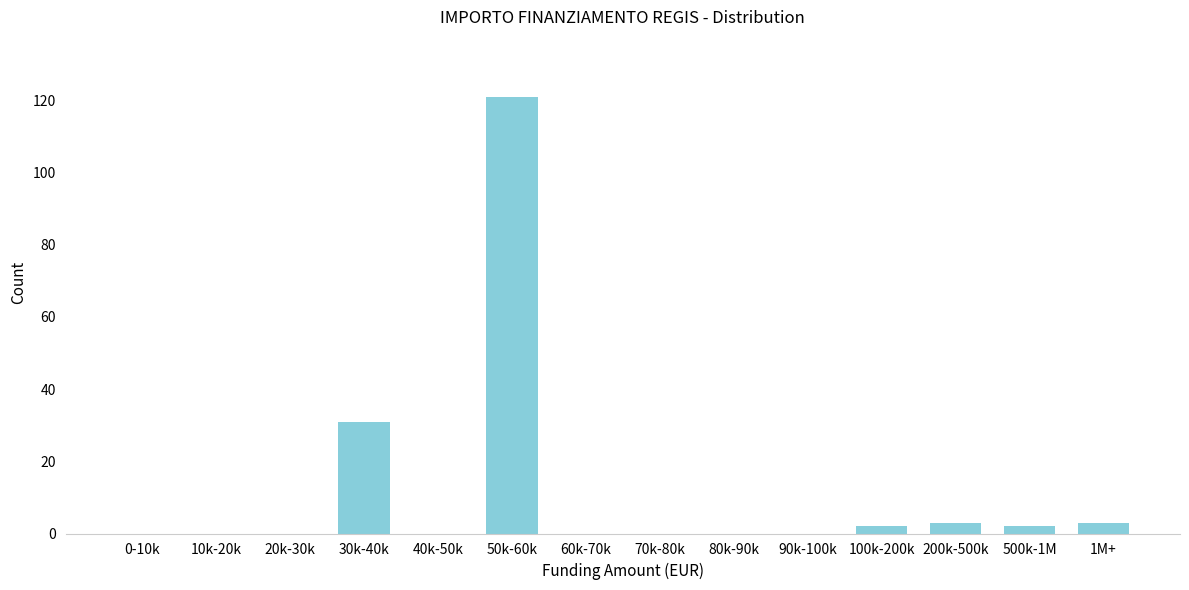

Reading right to left, transcribe all the data shown in this chart.

1M+=3	500k-1M=2	200k-500k=3	100k-200k=2	90k-100k=0	80k-90k=0	70k-80k=0	60k-70k=0	50k-60k=121	40k-50k=0	30k-40k=31	20k-30k=0	10k-20k=0	0-10k=0